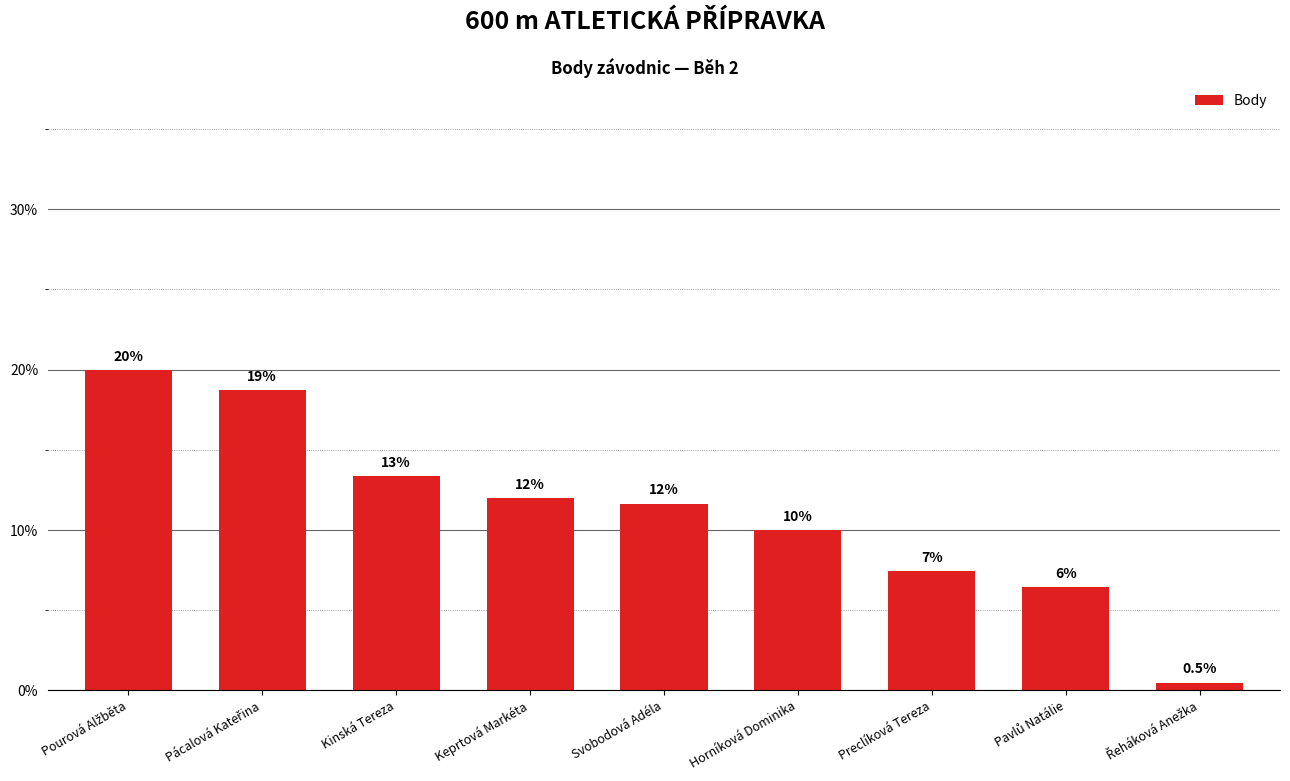

What is the sum of all values?

100.0